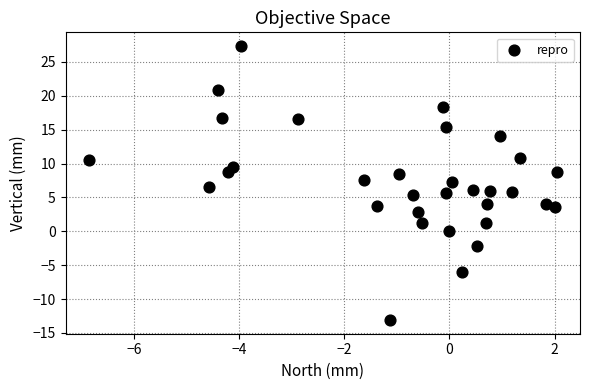

What is the range of Y values (max minus min)?

40.4